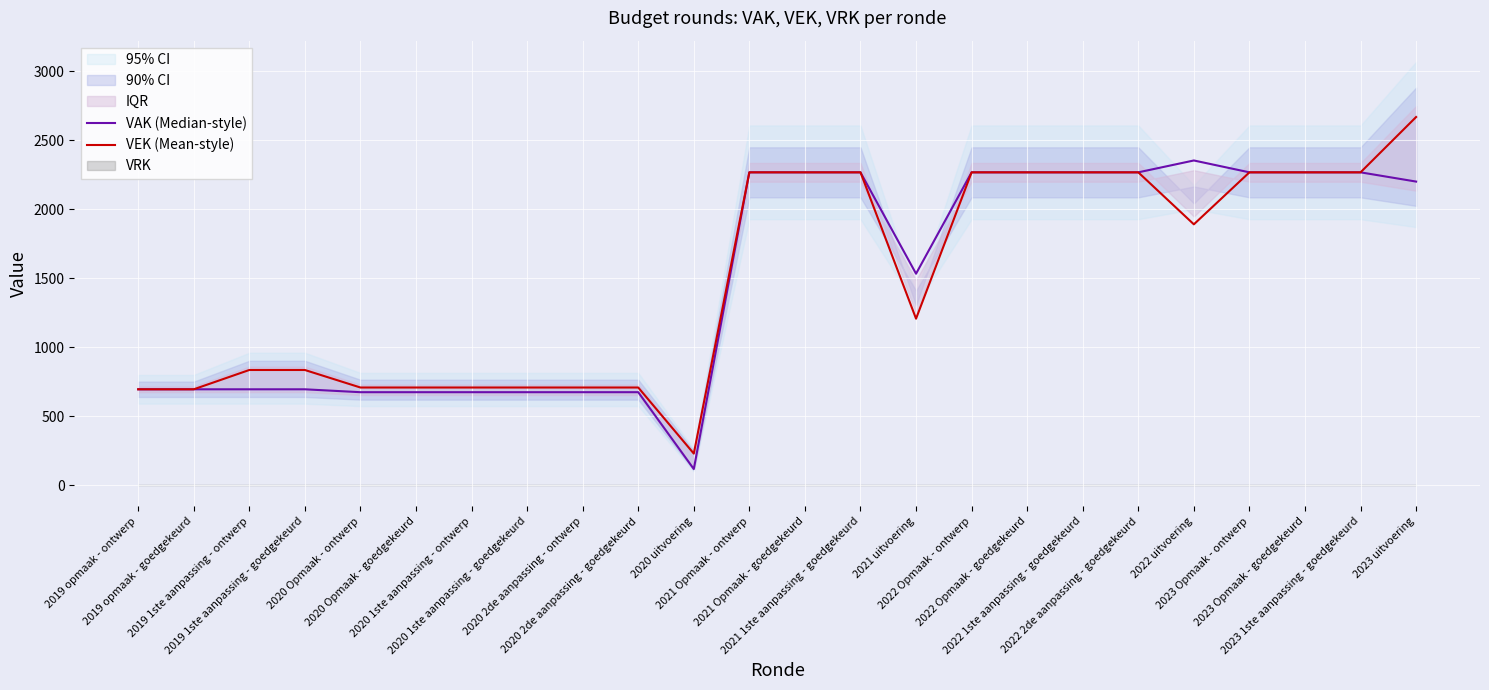

List the series in order of their overall mean, highest first.

VEK (Mean-style), VAK (Median-style)